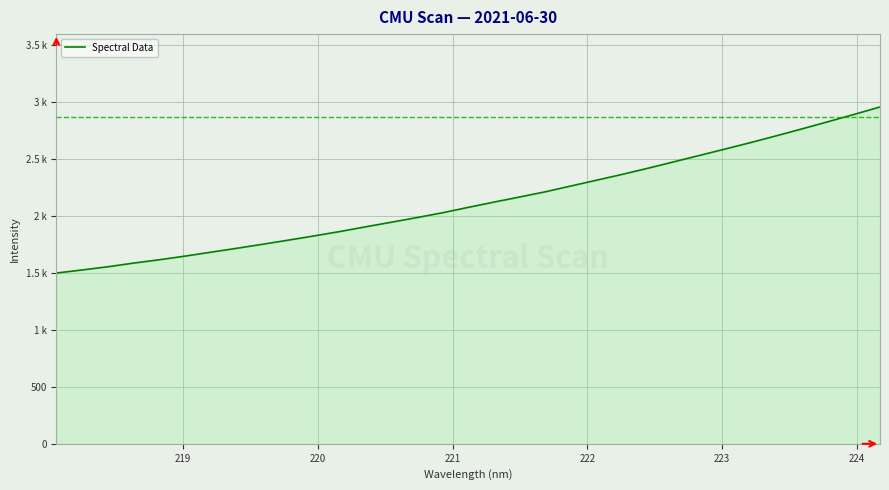

What is the difference between the maximum and second lowest values?

1431.9